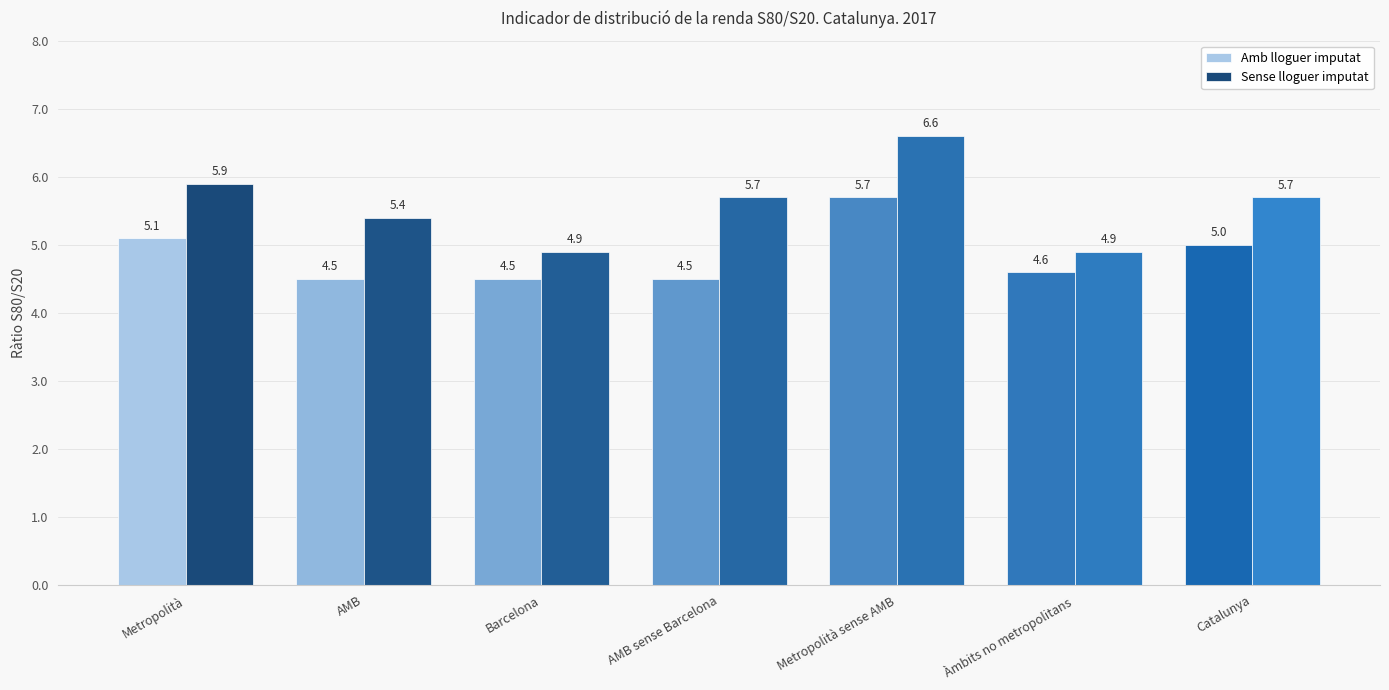

List the series in order of their peak value, lowest first.

Amb lloguer imputat, Sense lloguer imputat